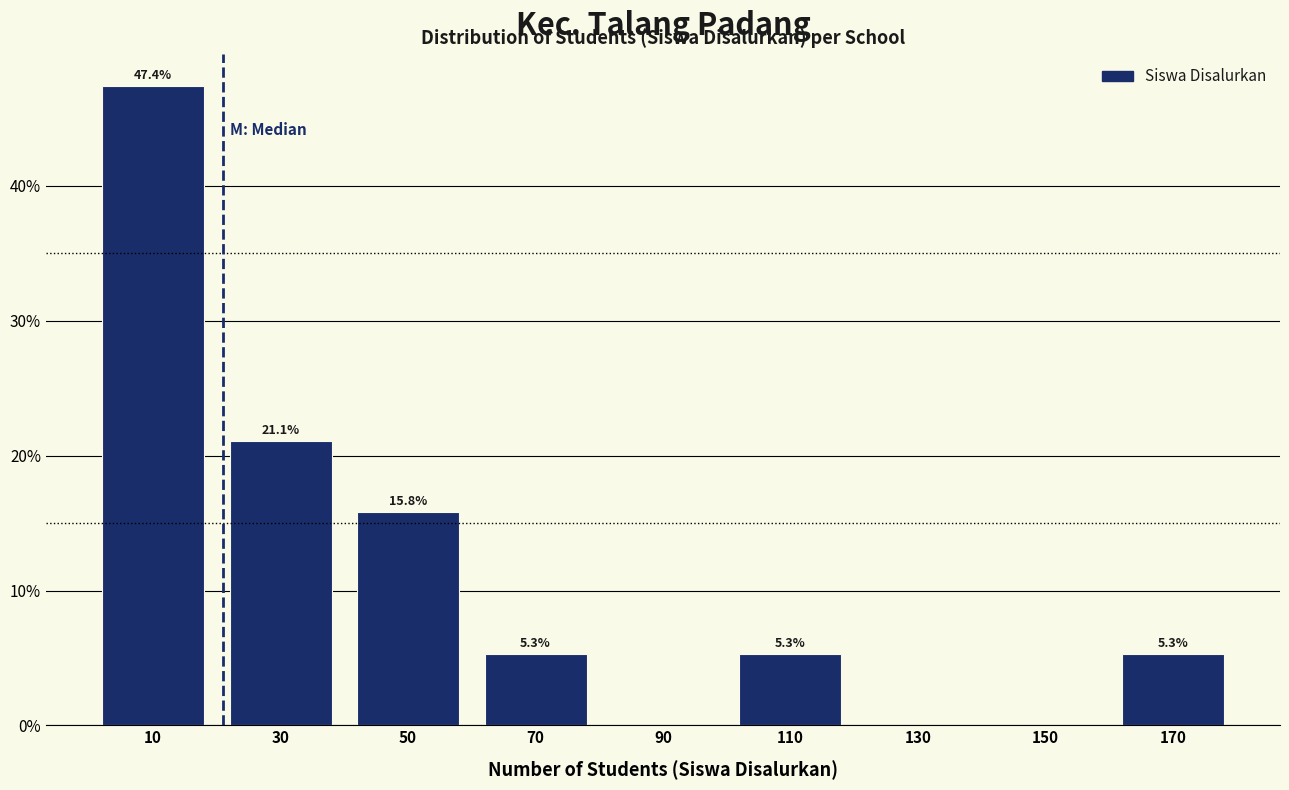

Over which range of the x-axis is the bar tallest?

0 to 20